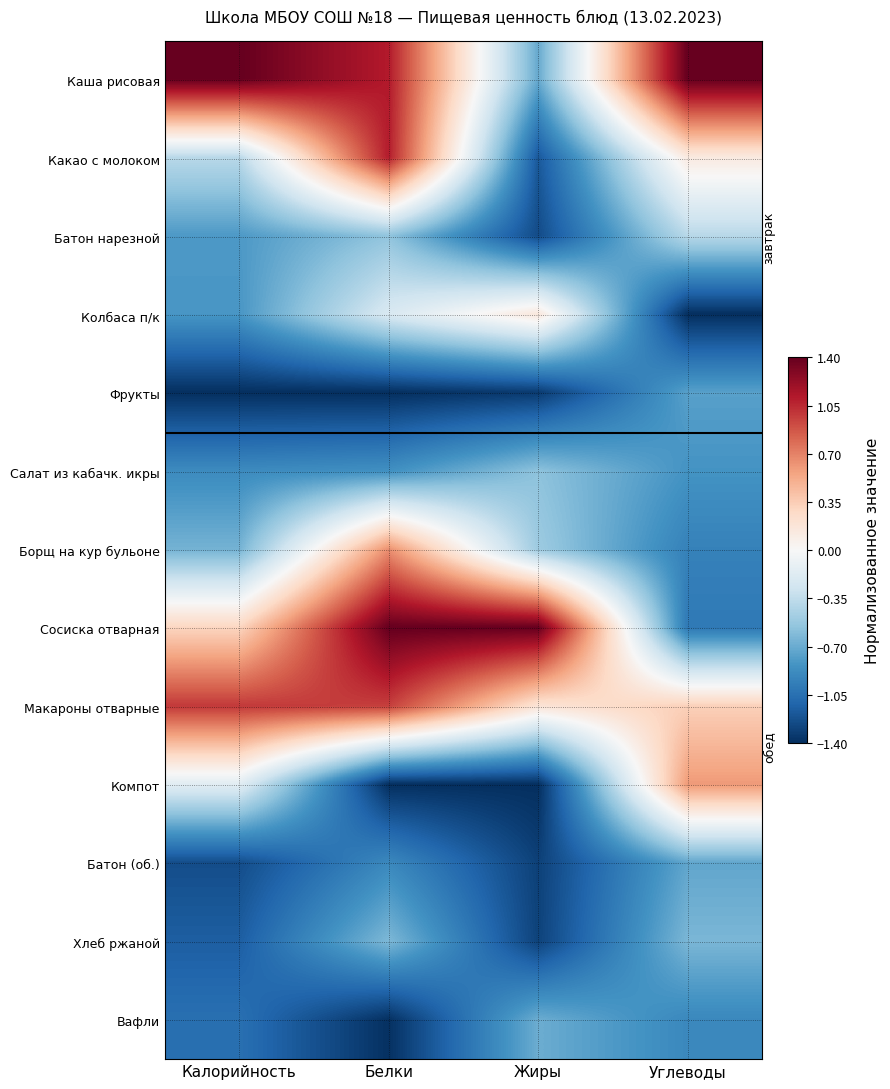

Reading left to right, transcribe all the data shown in this chart.

Каша рисовая: Калорийность=1.4	Белки=1.1	Жиры=-0.7	Углеводы=1.4
Какао с молоком: Калорийность=-0.4	Белки=1.1	Жиры=-1.2	Углеводы=0.1
Батон нарезной: Калорийность=-0.8	Белки=-0.6	Жиры=-1.3	Углеводы=-0.4
Колбаса п/к: Калорийность=-0.8	Белки=-0.2	Жиры=0.2	Углеводы=-1.4
Фрукты: Калорийность=-1.4	Белки=-1.4	Жиры=-1.3	Углеводы=-0.8
Салат из кабачк. икры: Калорийность=-0.9	Белки=-0.9	Жиры=-0.6	Углеводы=-0.8
Борщ на кур бульоне: Калорийность=-0.7	Белки=0.6	Жиры=-0.5	Углеводы=-0.9
Сосиска отварная: Калорийность=0.3	Белки=1.4	Жиры=1.4	Углеводы=-1.0
Макароны отварные: Калорийность=1.0	Белки=1.0	Жиры=0.2	Углеводы=0.3
Компот: Калорийность=-0.2	Белки=-1.4	Жиры=-1.4	Углеводы=0.6
Батон (об.): Калорийность=-1.2	Белки=-0.9	Жиры=-1.3	Углеводы=-0.7
Хлеб ржаной: Калорийность=-1.2	Белки=-0.6	Жиры=-1.3	Углеводы=-0.6
Вафли: Калорийность=-1.1	Белки=-1.4	Жиры=-0.7	Углеводы=-0.9